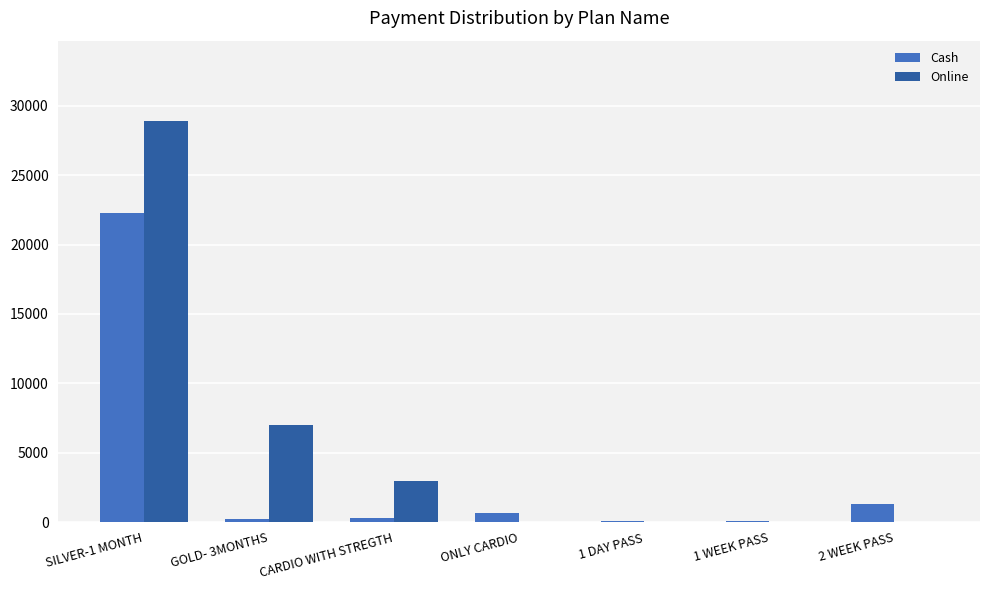

Which category has the highest value in the Cash series?

SILVER-1 MONTH